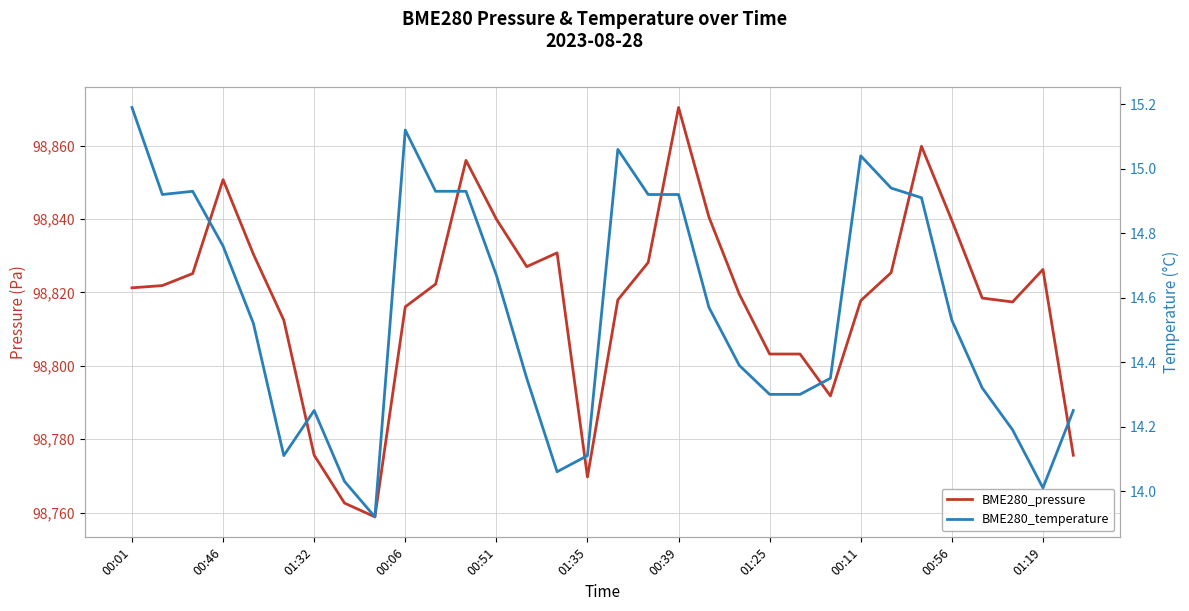

What is the sum of the BME280_pressure values at 01:19 and 30?

197648.6